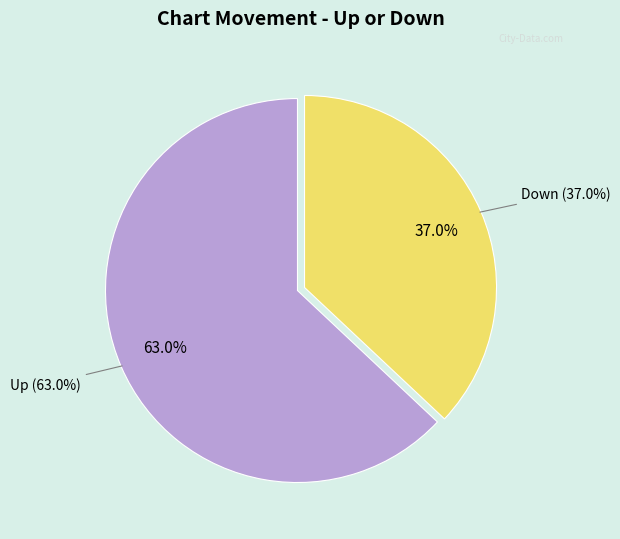

Which category has the biggest portion of the pie?

Up